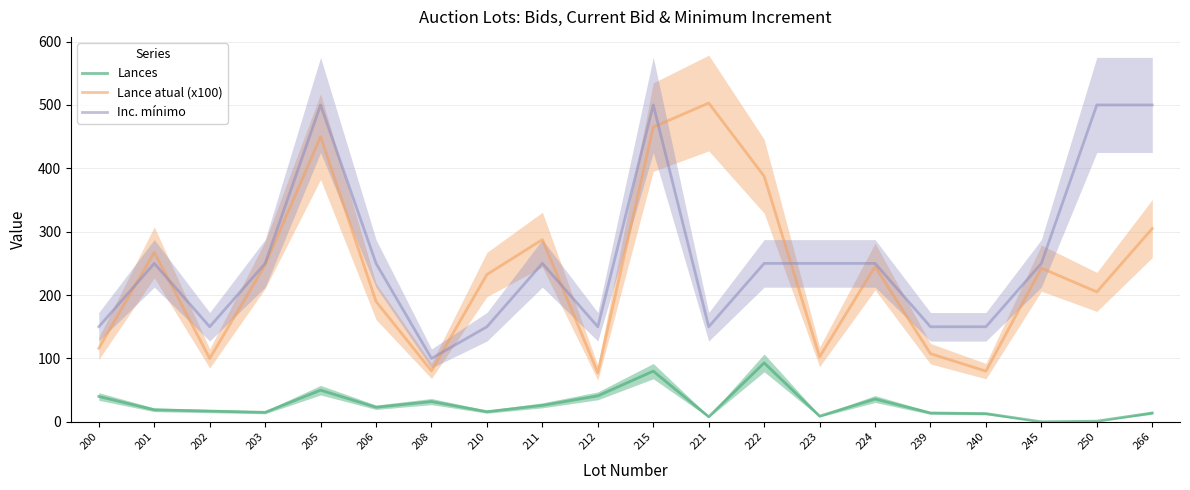

What is the maximum value shown in the chart?

503.0